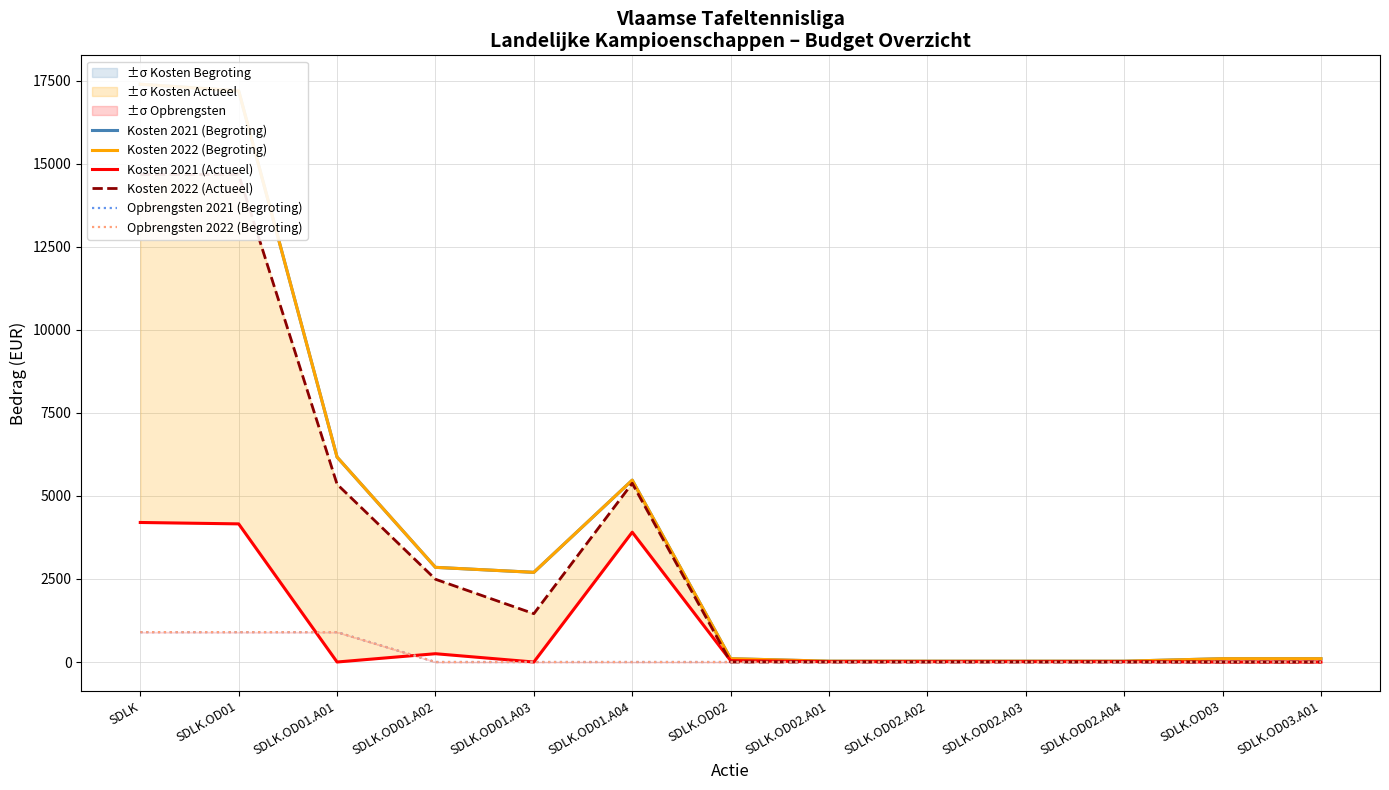

Reading right to left, what are all the values shown in this chart?

Kosten 2021 (Begroting): 100.0	100.0	25.0	25.0	25.0	25.0	100.0	5475.0	2700.0	2850.0	6170.0	17195.0	17395.0
Kosten 2022 (Begroting): 100.0	100.0	25.0	25.0	25.0	25.0	100.0	5475.0	2700.0	2850.0	6170.0	17195.0	17395.0
Kosten 2021 (Actueel): 0.0	0.0	10.5	10.5	10.5	10.5	42.0	3908.9	0.0	249.9	0.0	4158.8	4200.8
Kosten 2022 (Actueel): 0.0	0.0	0.0	0.0	0.0	0.0	0.0	5380.5	1454.8	2491.7	5352.0	14679.0	14679.0
Opbrengsten 2021 (Begroting): 0.0	0.0	0.0	0.0	0.0	0.0	0.0	0.0	0.0	0.0	900.0	900.0	900.0
Opbrengsten 2022 (Begroting): 0.0	0.0	0.0	0.0	0.0	0.0	0.0	0.0	0.0	0.0	900.0	900.0	900.0